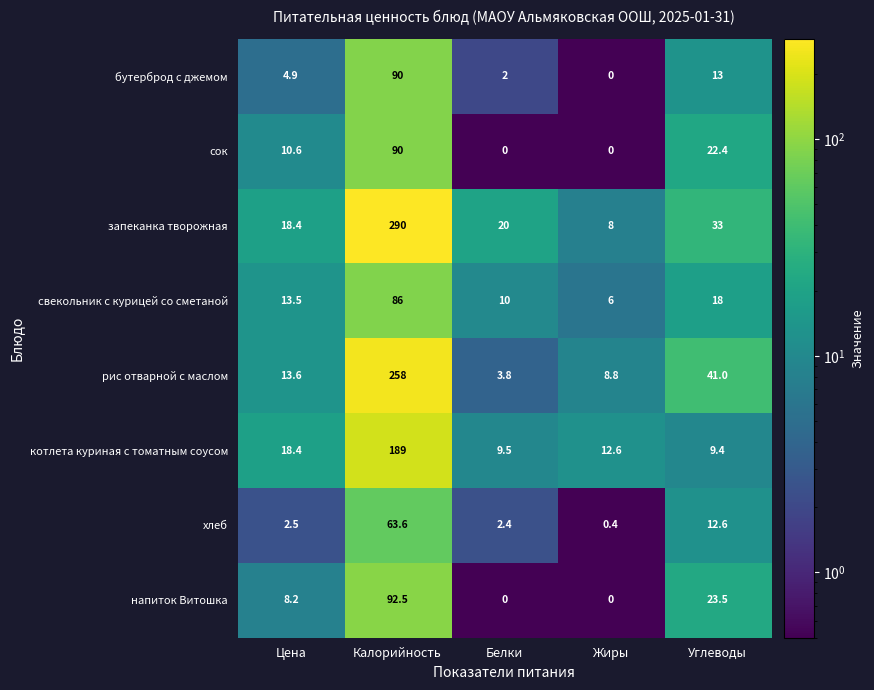

What is the difference between the second highest and second lowest values in the хлеб series?

10.2